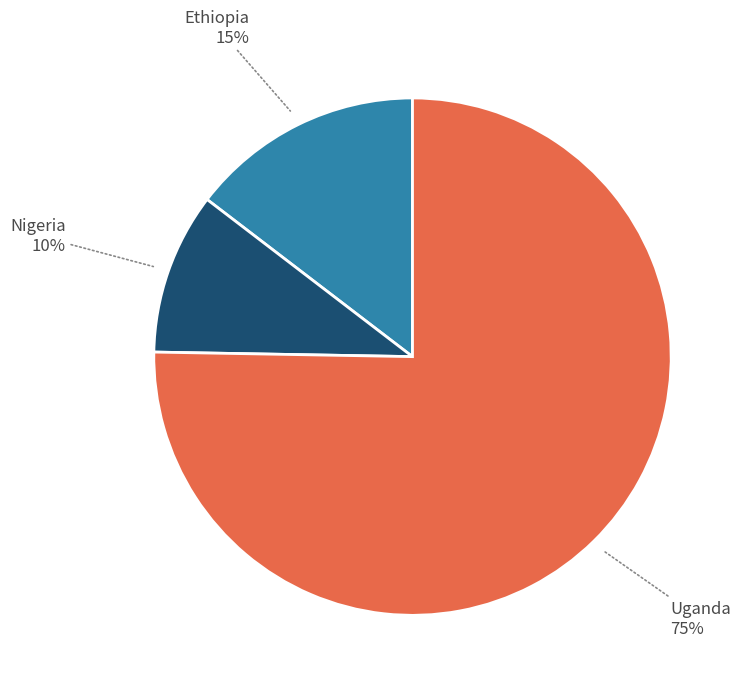

What is the ratio of the value at Nigeria to the value at Ethiopia?

0.7